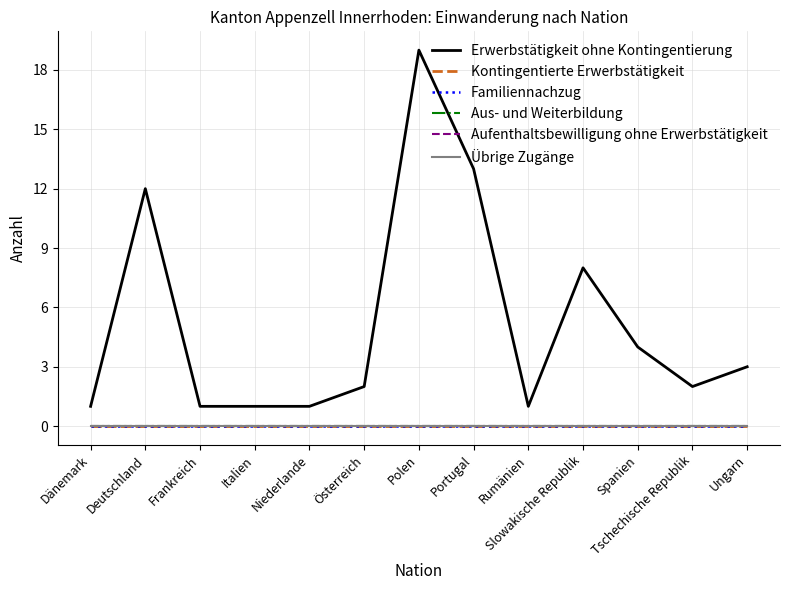

Reading left to right, transcribe all the data shown in this chart.

Erwerbstätigkeit ohne Kontingentierung: 1	12	1	1	1	2	19	13	1	8	4	2	3
Kontingentierte Erwerbstätigkeit: 0	0	0	0	0	0	0	0	0	0	0	0	0
Familiennachzug: 0	0	0	0	0	0	0	0	0	0	0	0	0
Aus- und Weiterbildung: 0	0	0	0	0	0	0	0	0	0	0	0	0
Aufenthaltsbewilligung ohne Erwerbstätigkeit: 0	0	0	0	0	0	0	0	0	0	0	0	0
Übrige Zugänge: 0	0	0	0	0	0	0	0	0	0	0	0	0